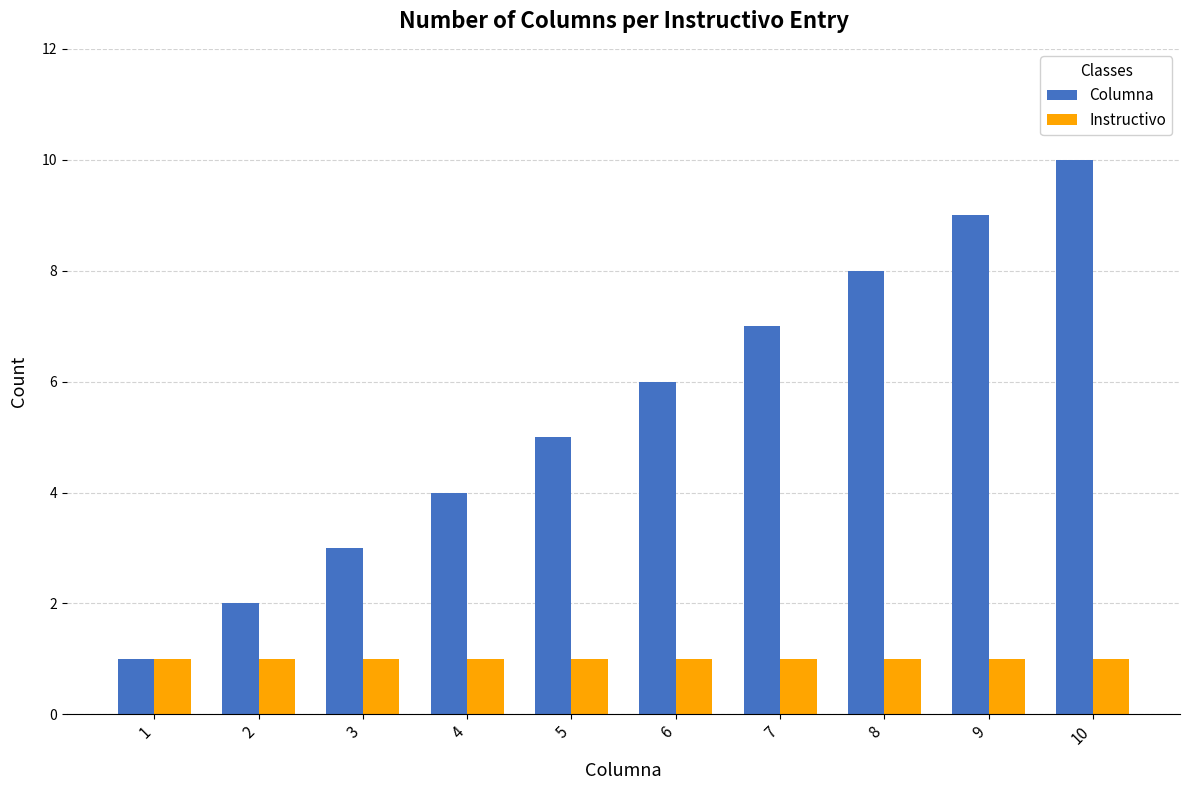

List the series in order of their peak value, lowest first.

Instructivo, Columna